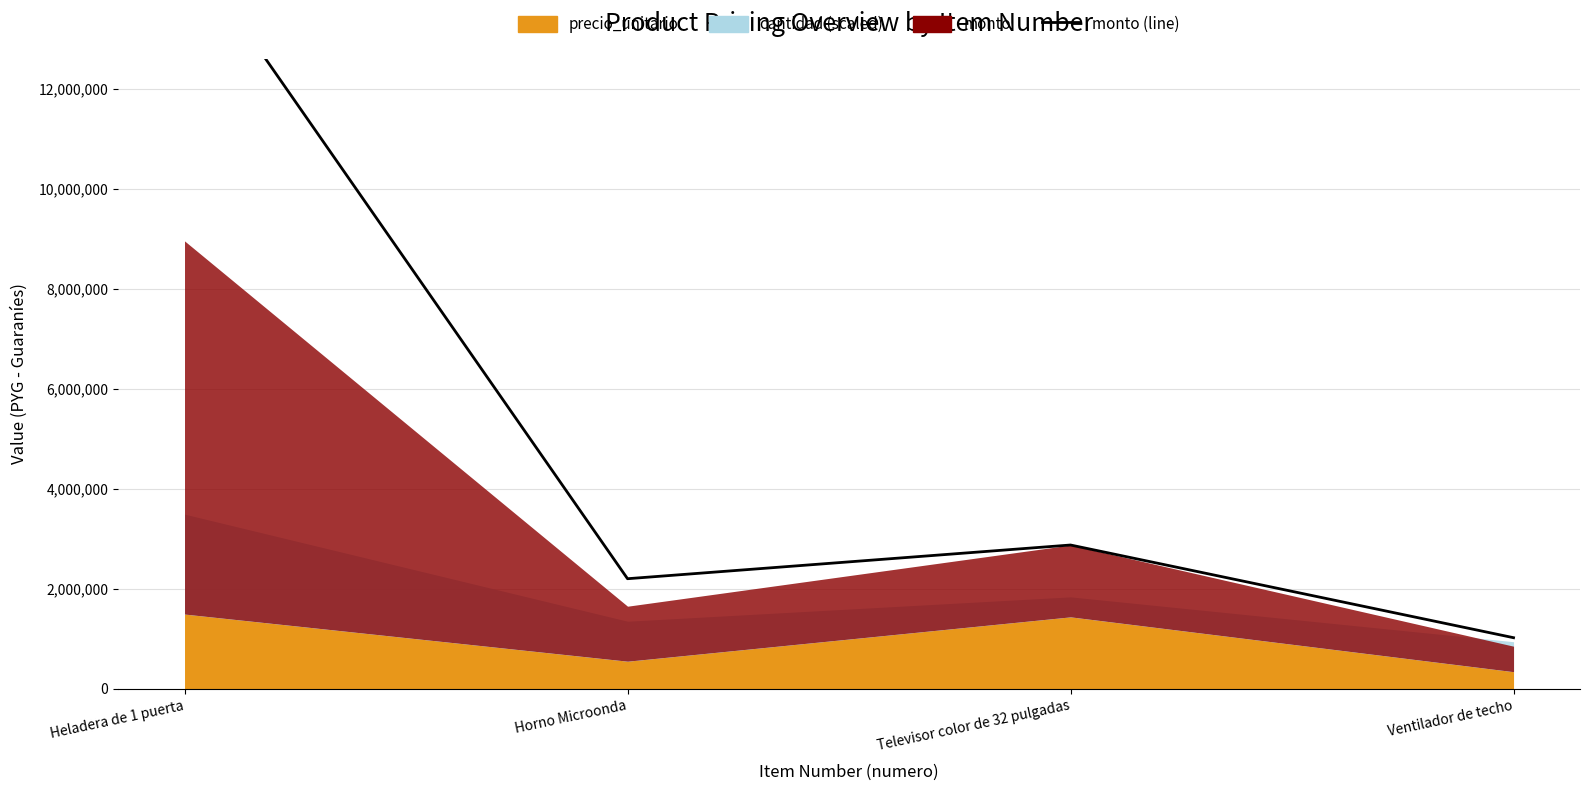

How many lines are shown in the chart?

1